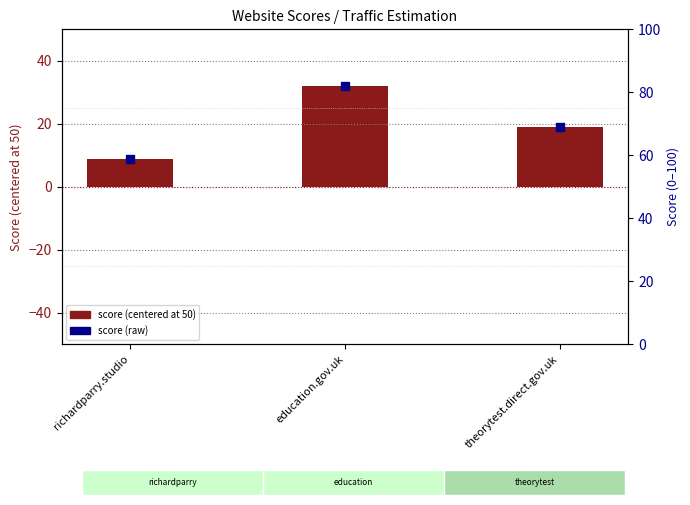

Which series contains the lowest Y value?

score (centered at 50)